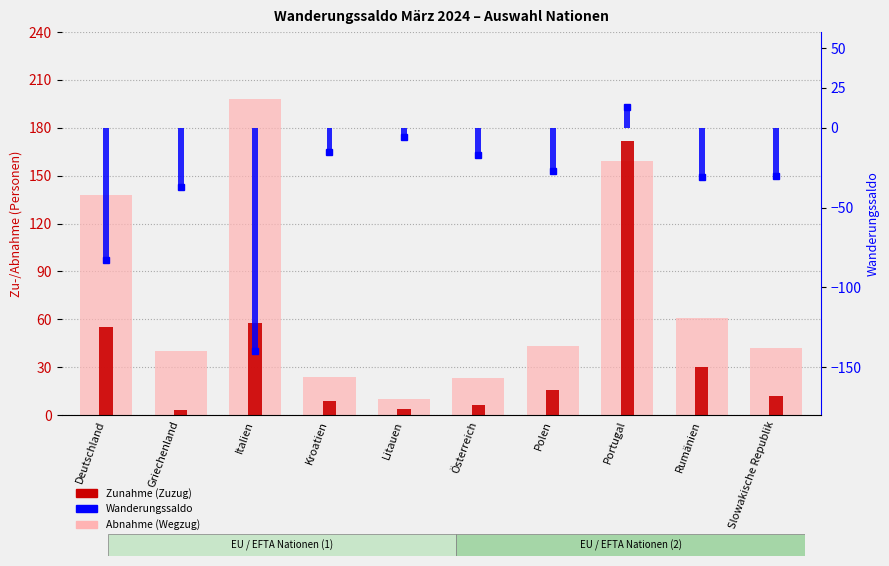

Is it true that Zunahme (Zuzug) equals 6 at Österreich?

True